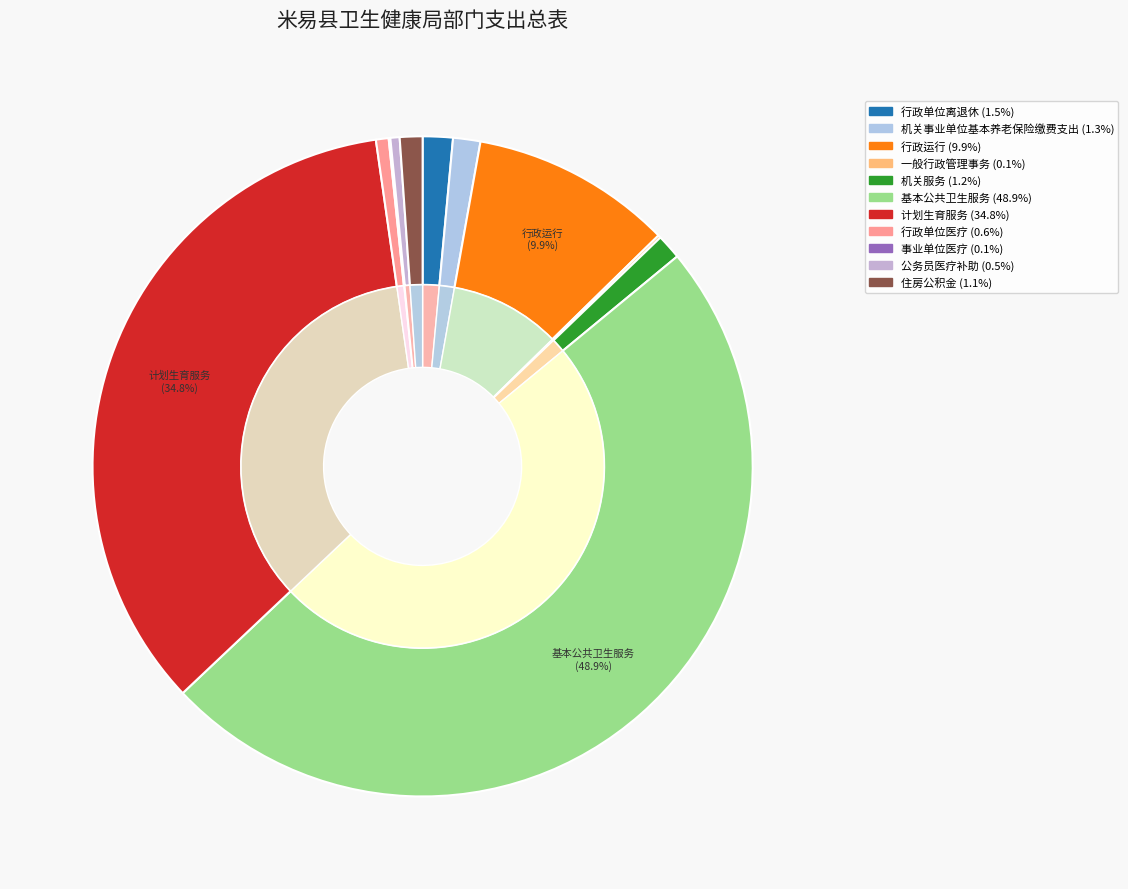

Is the sum of 行政单位医疗 and 基本公共卫生服务 greater than half?

No